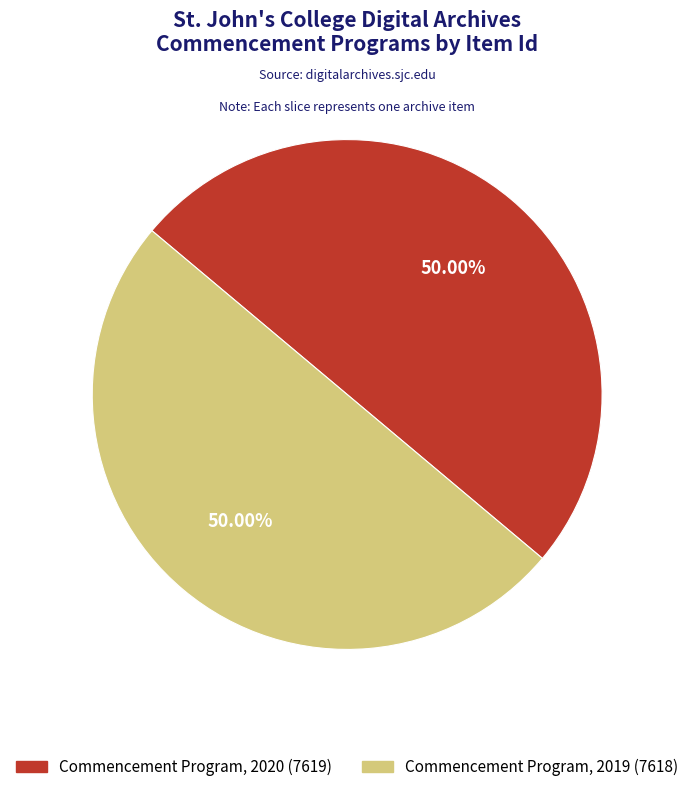

Approximately how many times larger is the value at Commencement Program, 2020 compared to Commencement Program, 2019?

1.0